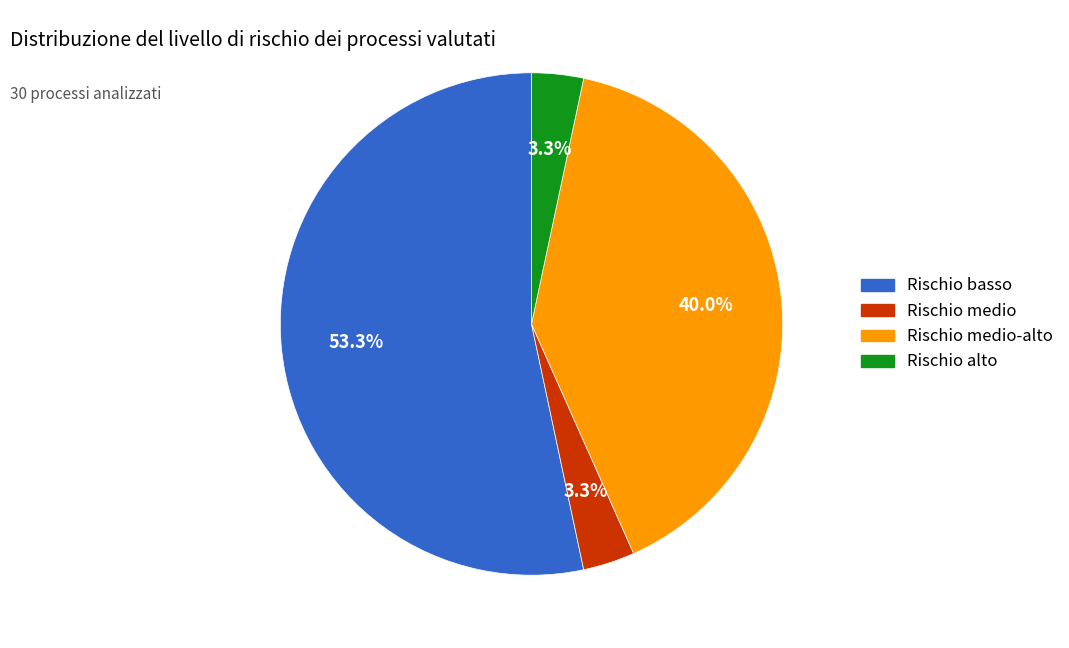

Is there a majority slice in this chart?

Yes